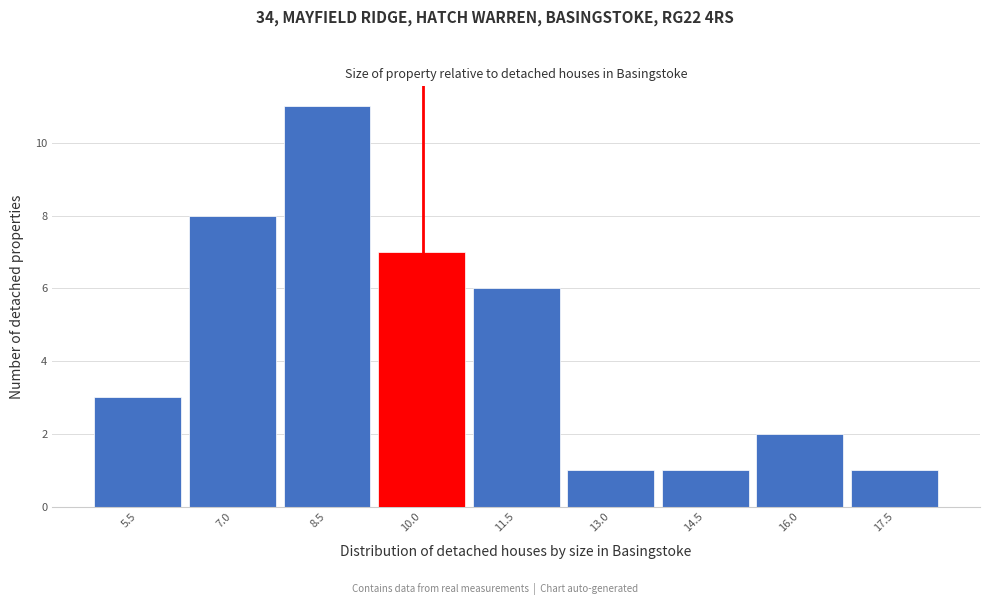

Reading left to right, list every bar in this chart as the range it spans on the x-axis followed by its height. Neither the bar edges nor the heights are printed on the chart, so give them approximately, as read against the axes.

4.72 to 6.22: 3
6.22 to 7.72: 8
7.72 to 9.22: 11
9.22 to 10.72: 7
10.72 to 12.22: 6
12.22 to 13.72: 1
13.72 to 15.22: 1
15.22 to 16.72: 2
16.72 to 18.22: 1